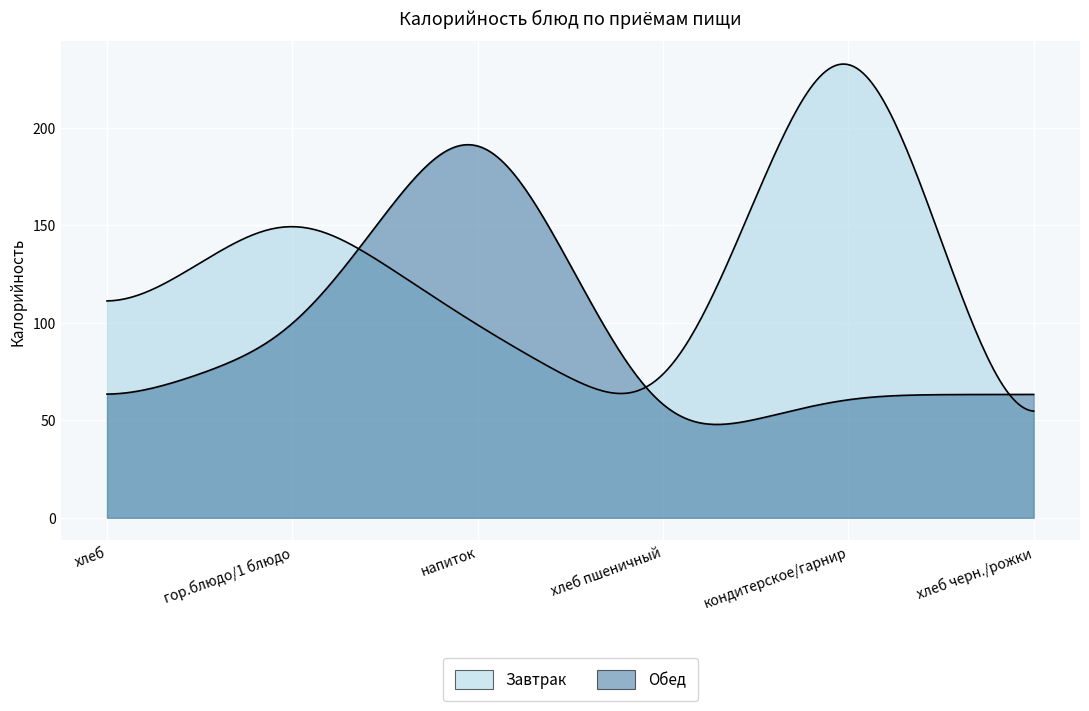

List the series in order of their overall mean, highest first.

Завтрак, Обед